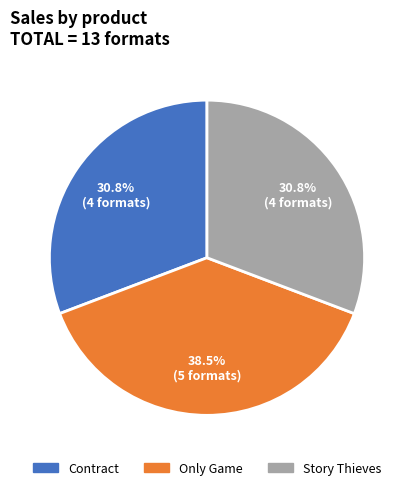

Which slice is the largest?

Only Game